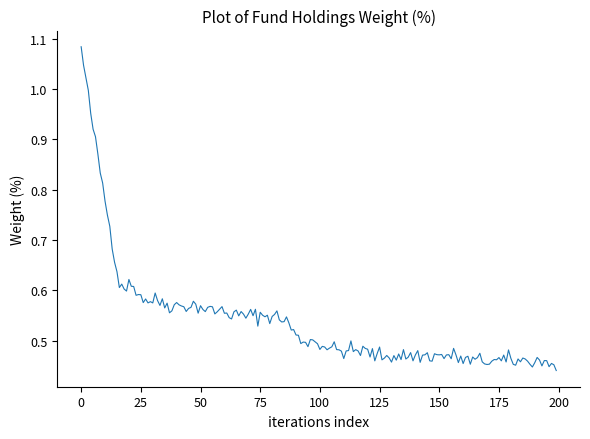

True or false: the data has more than 1 interior local peaks.

True